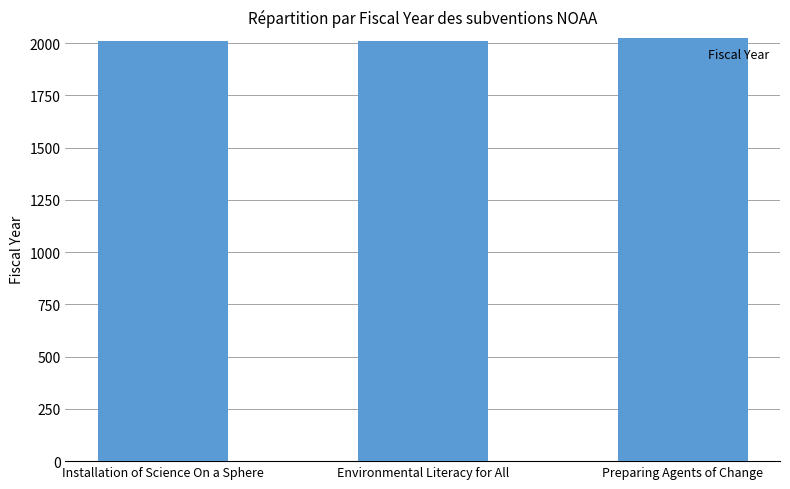

How many categories are shown in the chart?

3